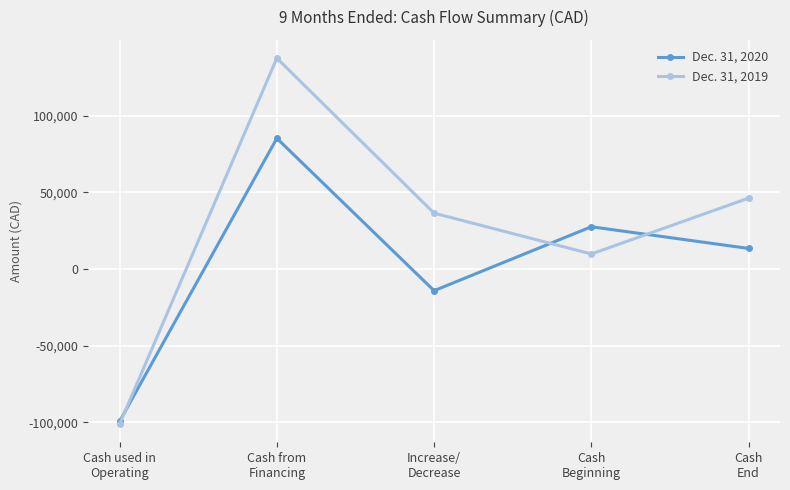

What is the difference between the Dec. 31, 2020 values at Cash used in
Operating and Cash
End?

112791